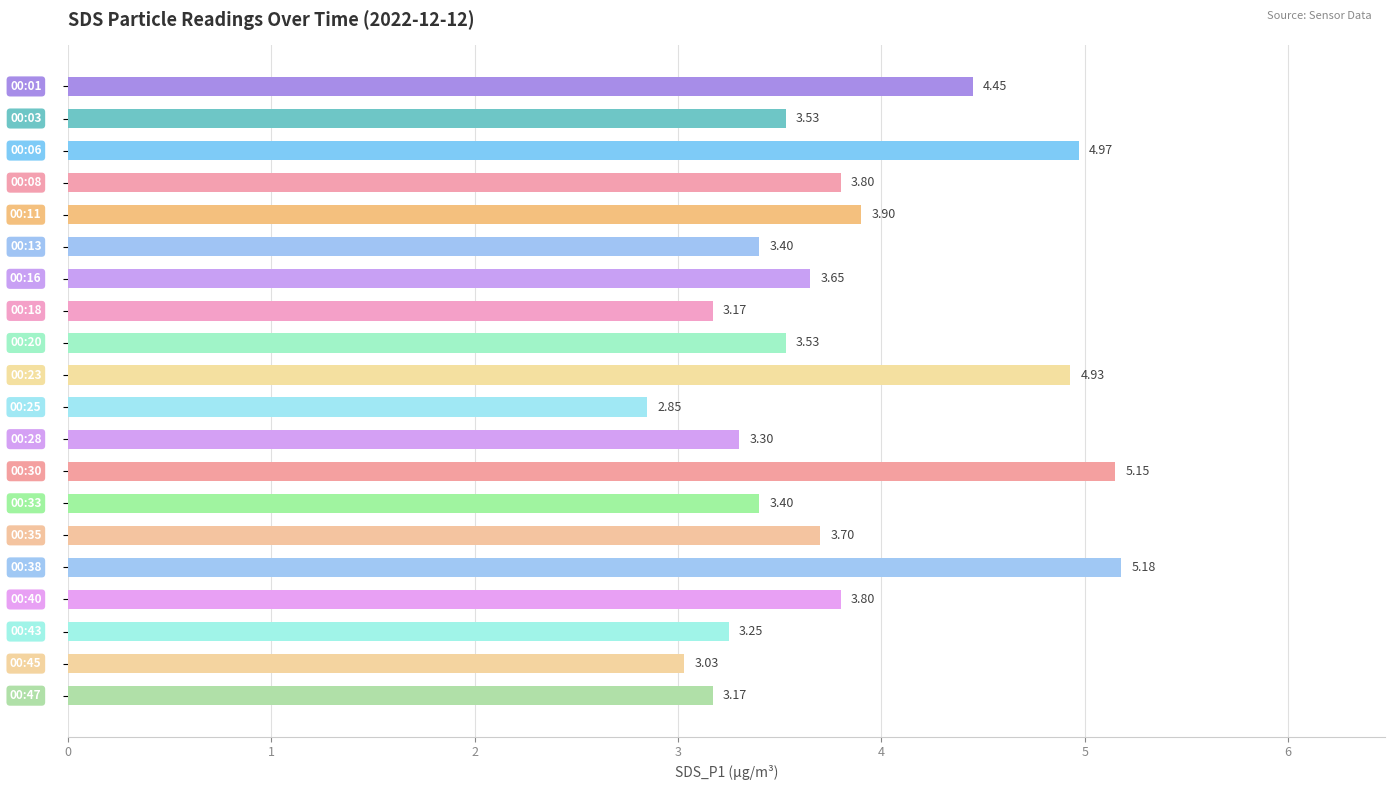

How many bars are there in total?

20